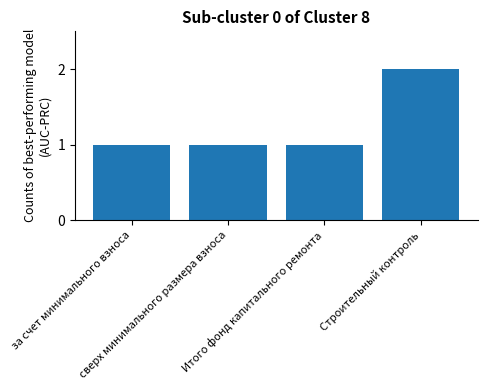

What is the sum of all values?

5